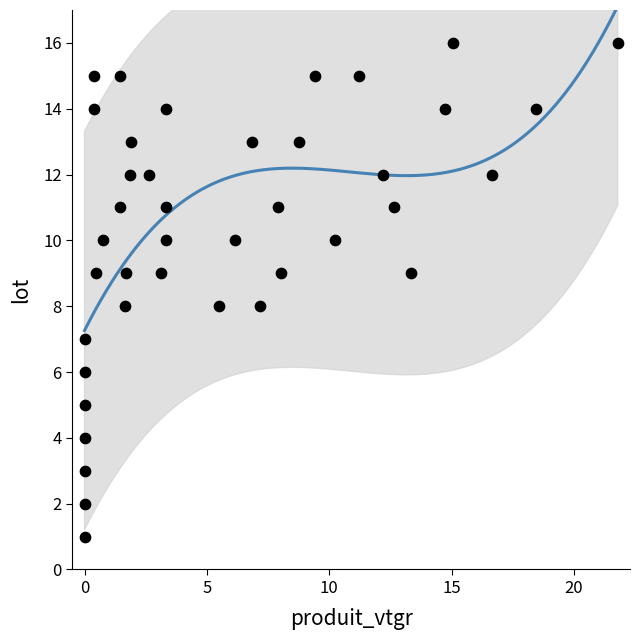

What is the range of Y values (max minus min)?

15